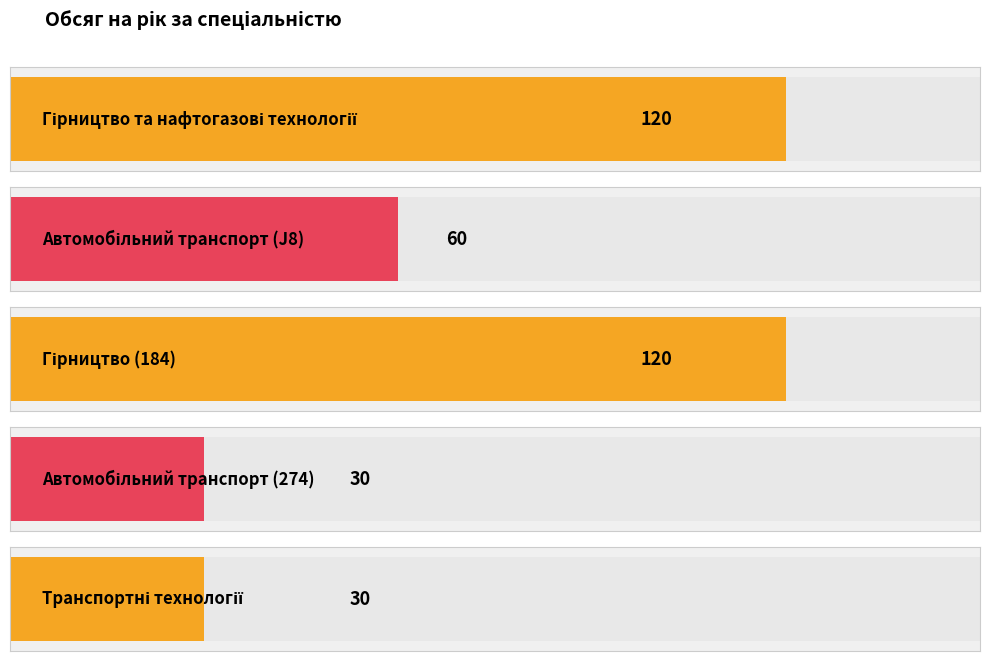

What is the label of the 4th bar from the right?

Автомобільний транспорт (J8)